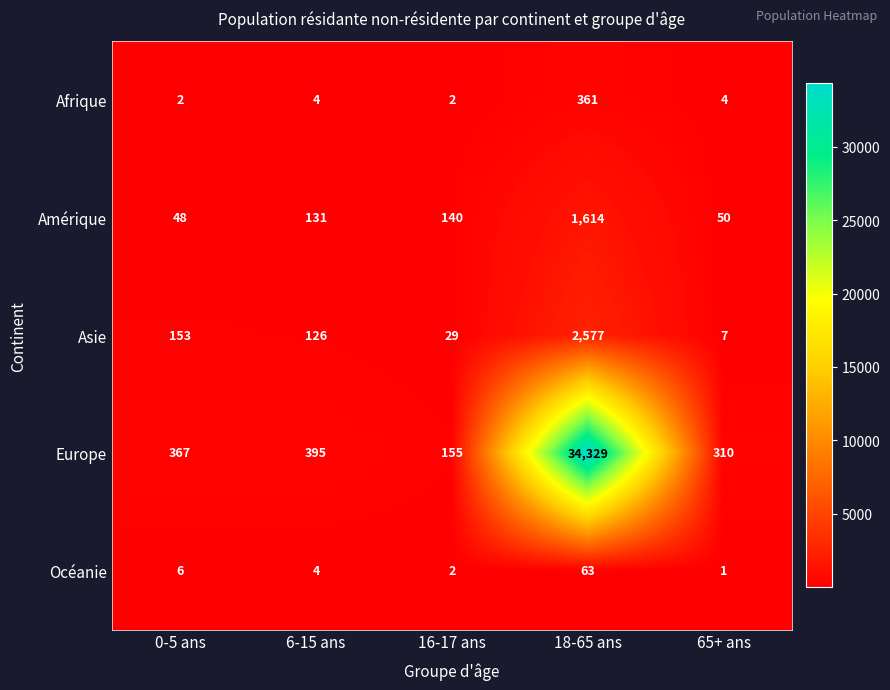

Between 0-5 ans and 6-15 ans, which series saw the biggest shift?

Amérique